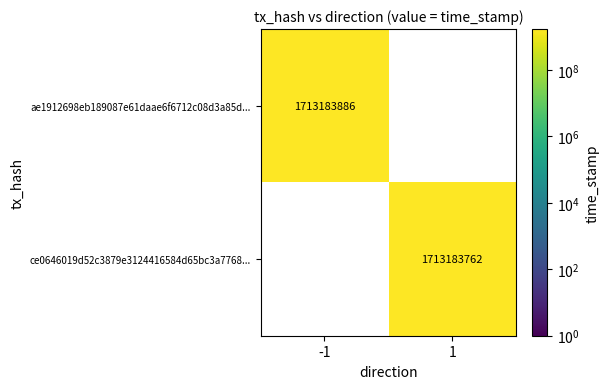

Rank the series by their maximum value, from highest to lowest.

ae1912698eb189087e61daae6f6712c08d3a85d..., ce0646019d52c3879e3124416584d65bc3a7768...